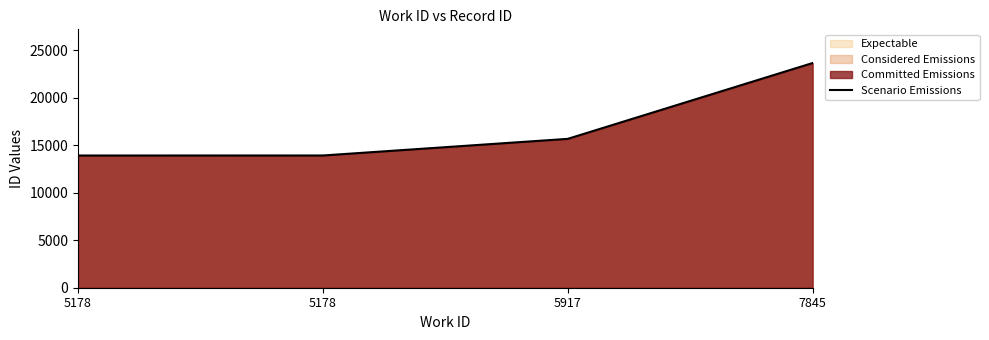

At which label does the data first exceed 15687?

7845